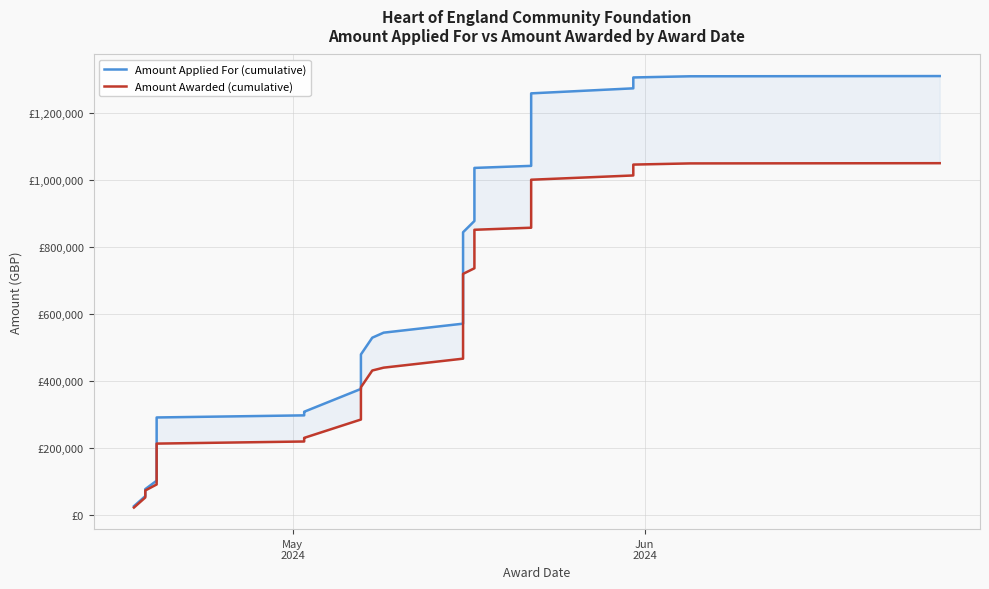

Which label corresponds to the smallest value in the chart?

May
2024